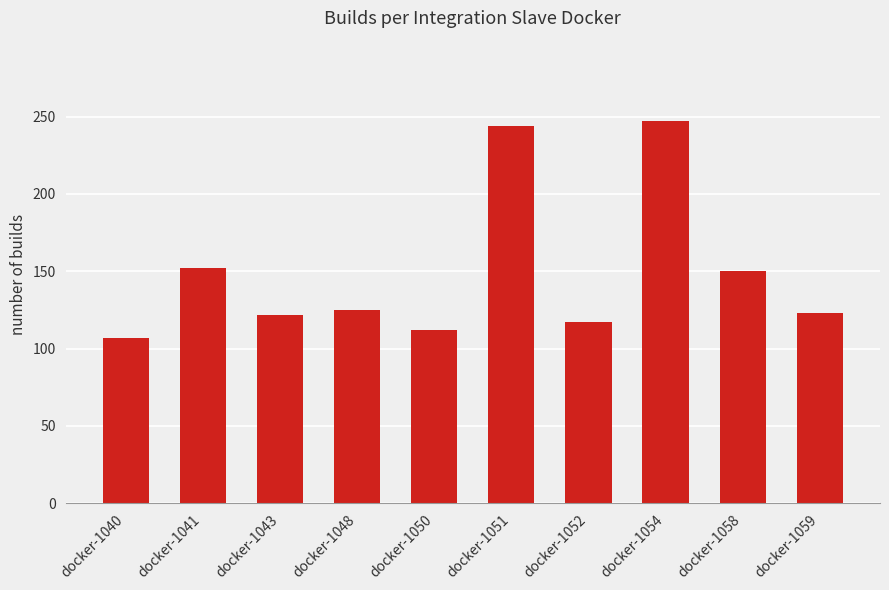

True or false: the data shows 122 at docker-1043.

True